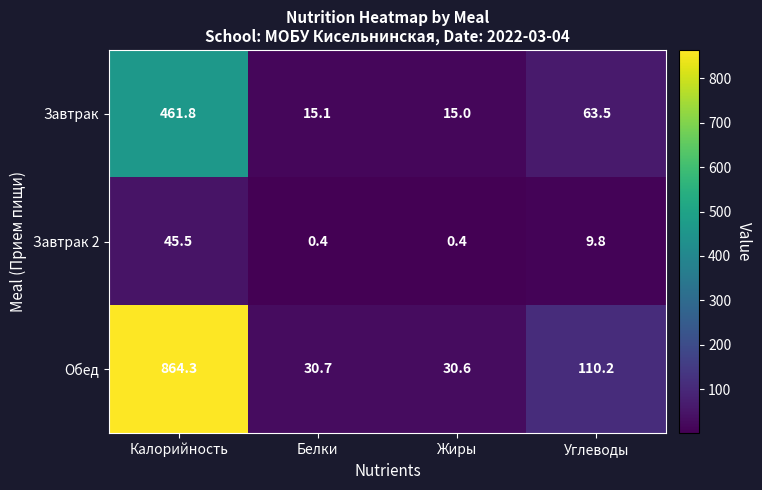

What is the total value across all series at Углеводы?

183.5